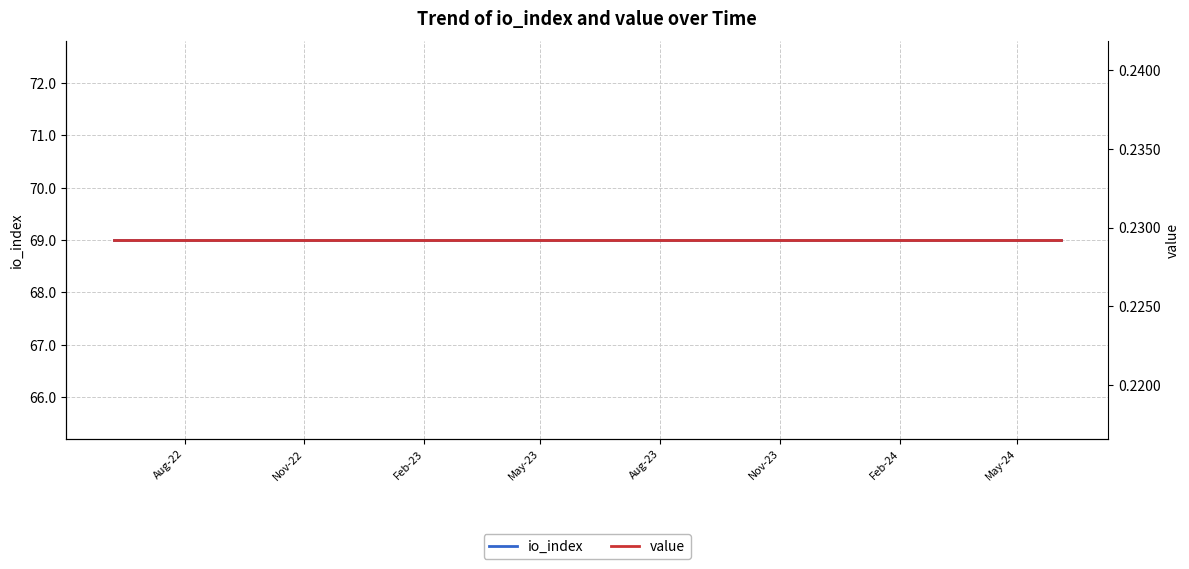

True or false: value and io_index intersect in this chart.

False